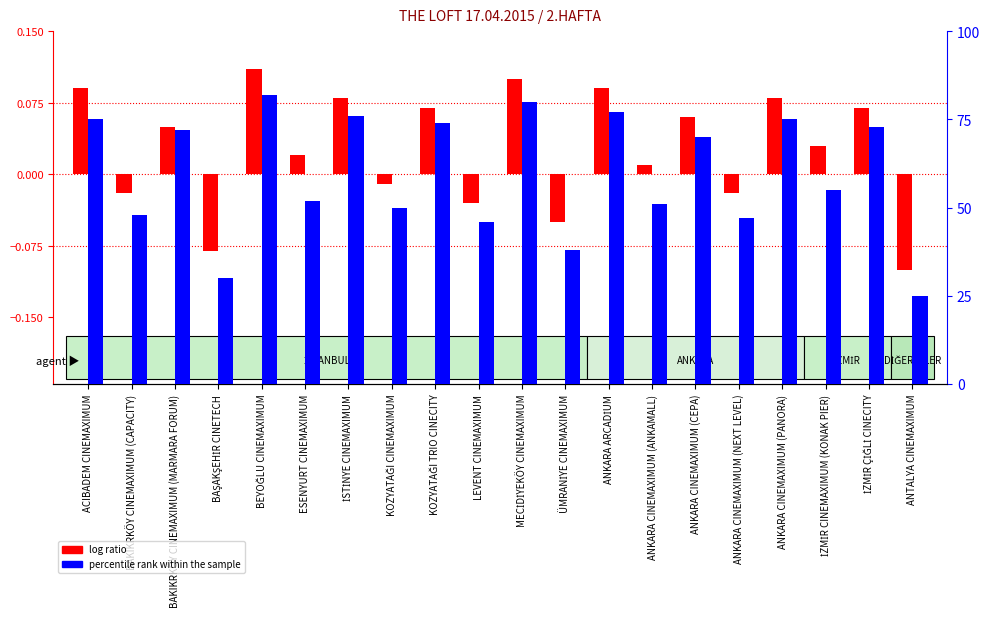

What are all the series names shown in the legend?

log ratio, percentile rank within the sample